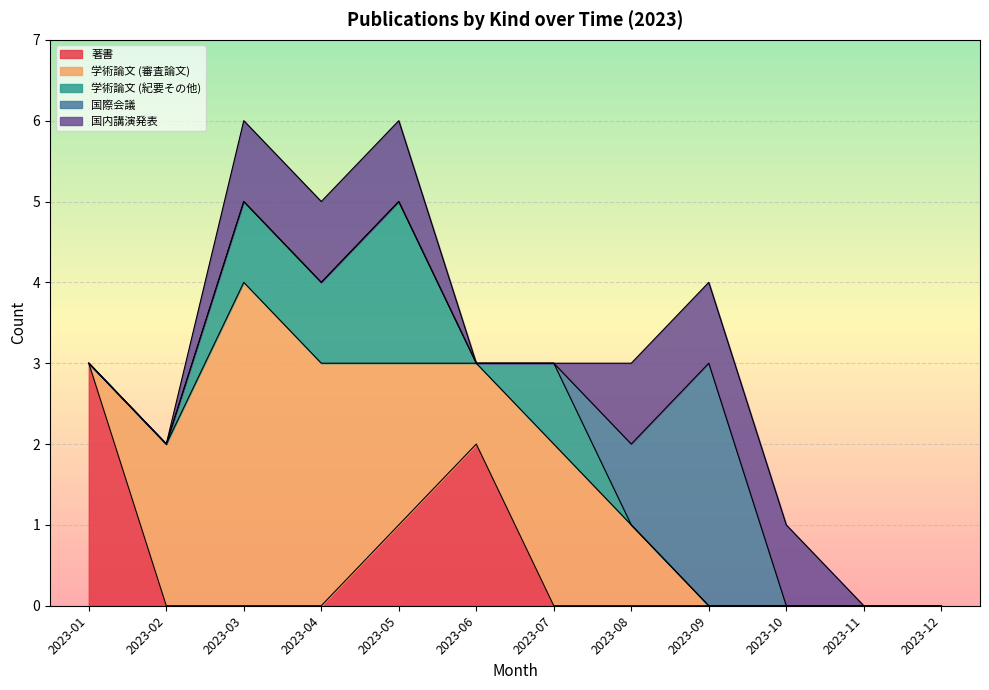

How many interior local valleys does the 学術論文 (紀要その他) series have?

1